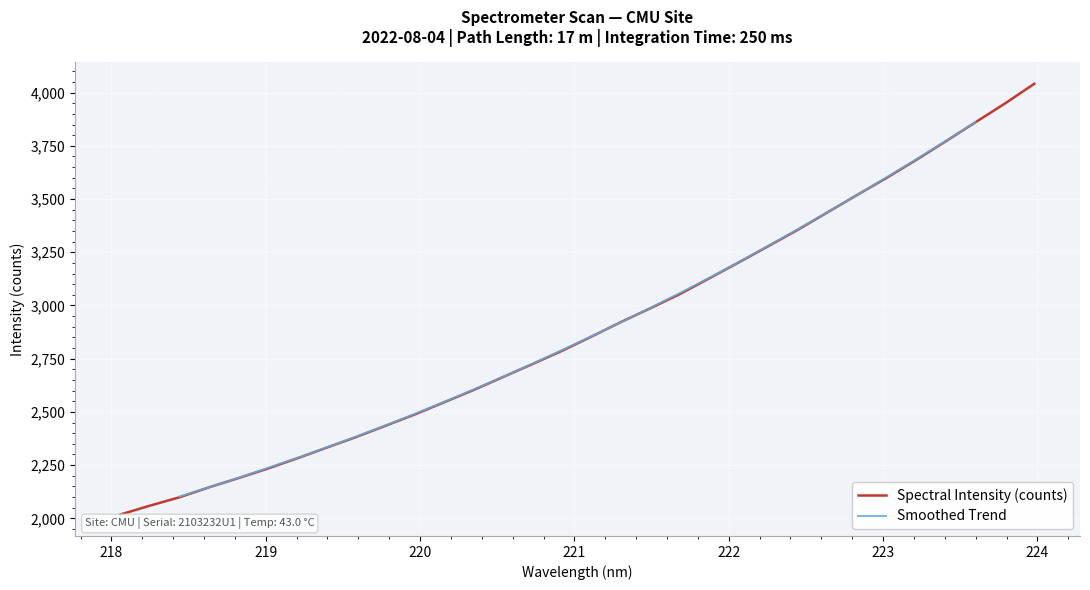

At which label is the value closest to 3029?

221.6902